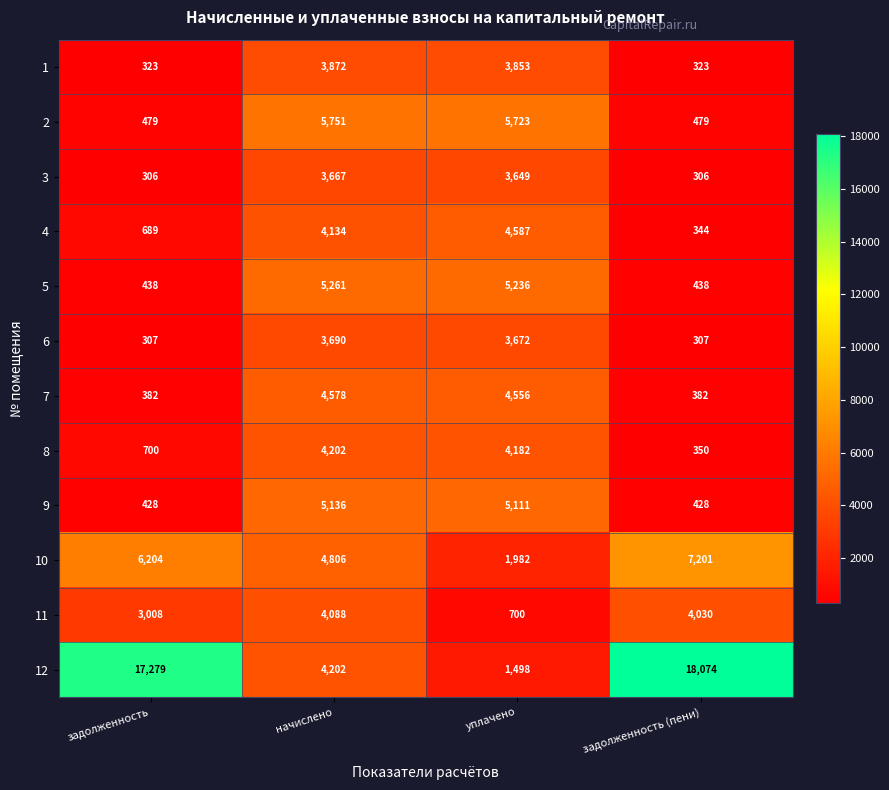

Which series has the widest spread of values?

12